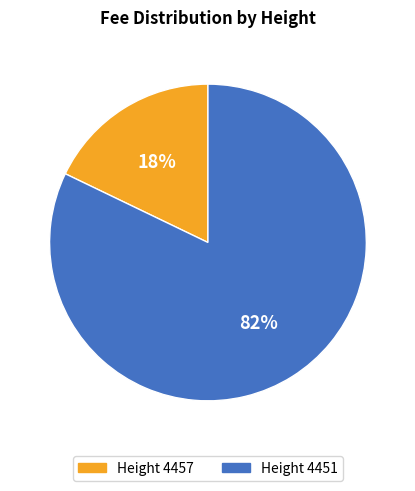

What is the smallest slice in the pie chart?

Height 4457